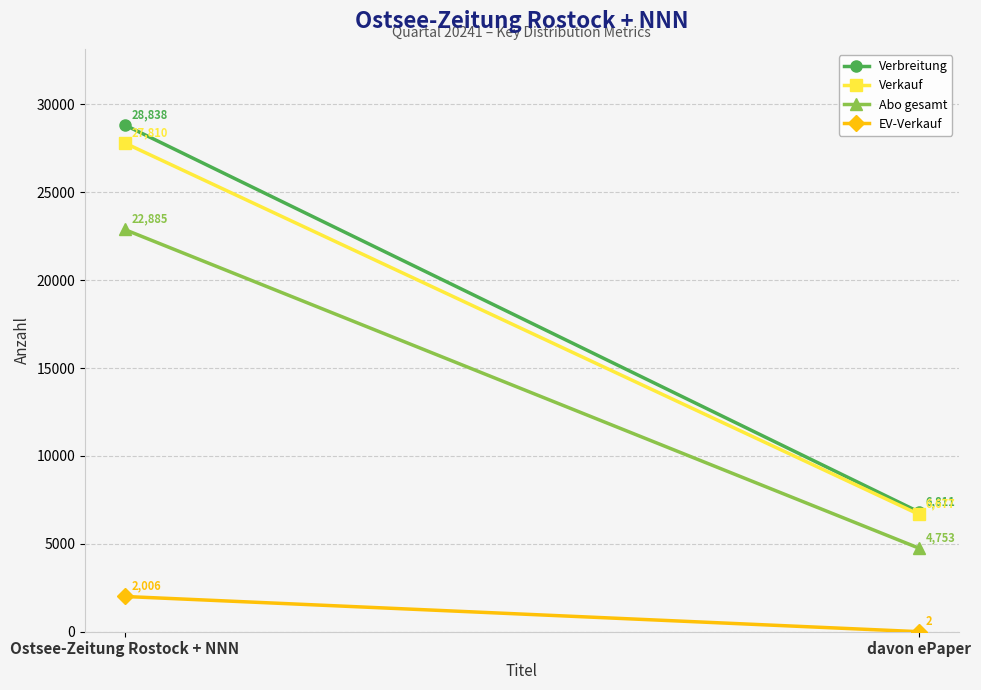

Reading left to right, what are all the values shown in this chart?

Verbreitung: Ostsee-Zeitung Rostock + NNN=28838	davon ePaper=6811
Verkauf: Ostsee-Zeitung Rostock + NNN=27810	davon ePaper=6677
Abo gesamt: Ostsee-Zeitung Rostock + NNN=22885	davon ePaper=4753
EV-Verkauf: Ostsee-Zeitung Rostock + NNN=2006	davon ePaper=2